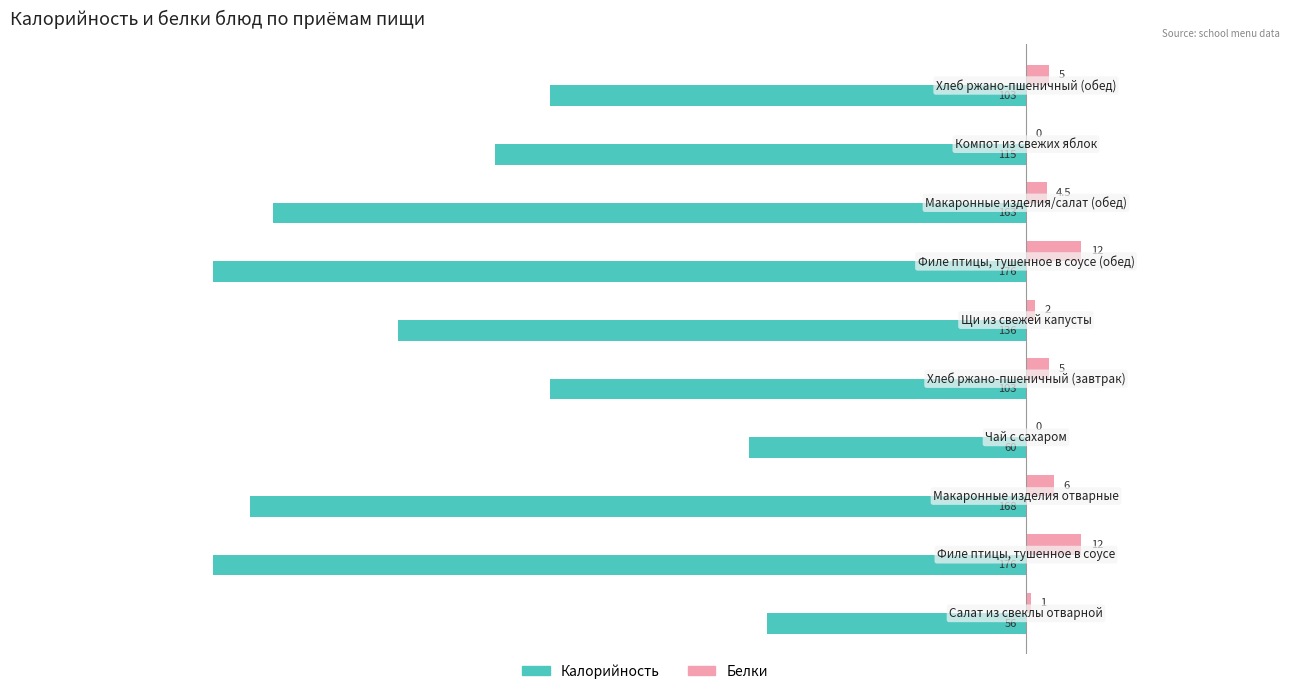

Which series has the largest total across all categories?

Белки